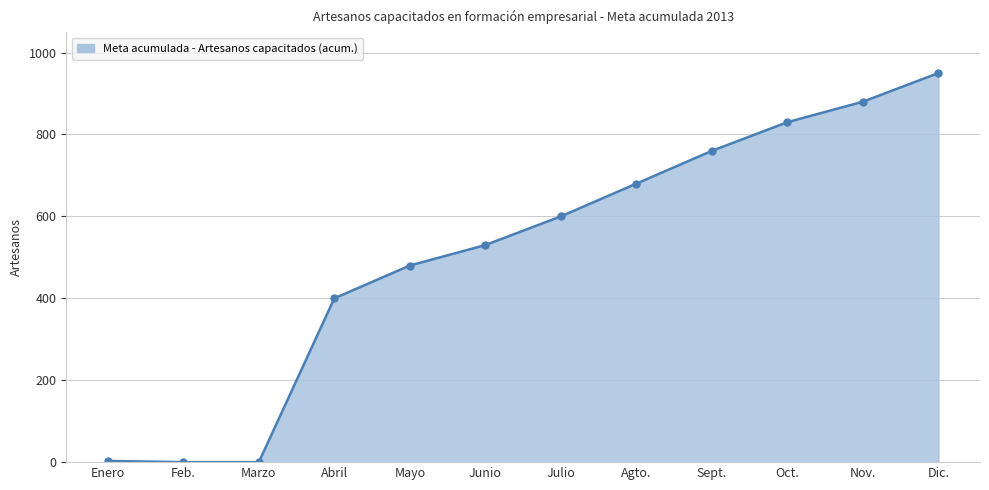

How many lines are shown in the chart?

1